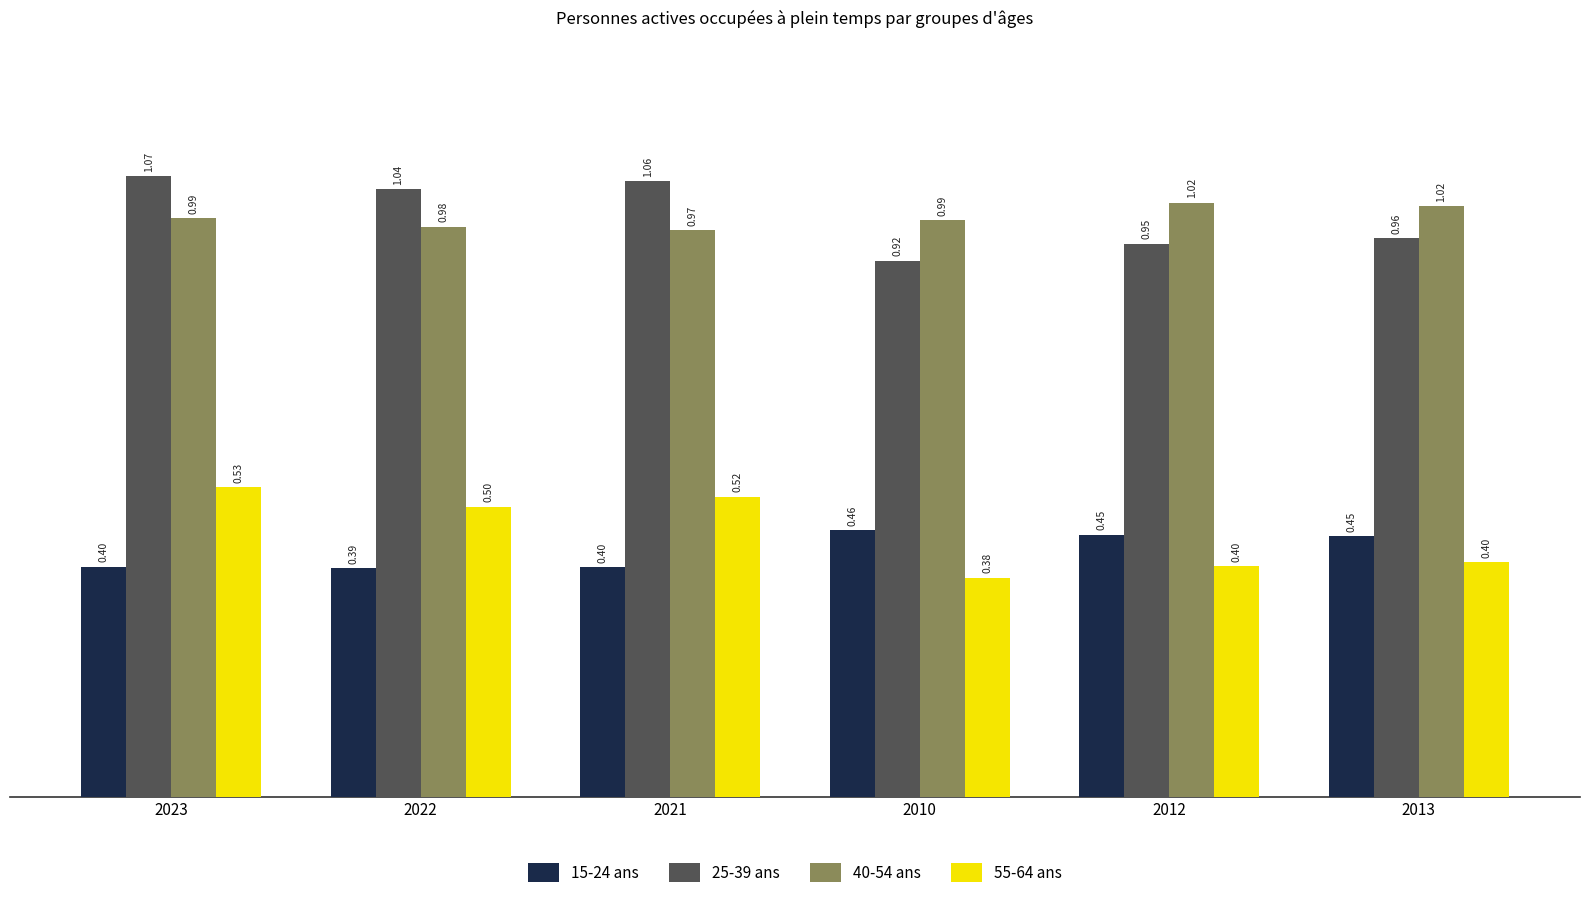

What are all the series names shown in the legend?

15-24 ans, 25-39 ans, 40-54 ans, 55-64 ans